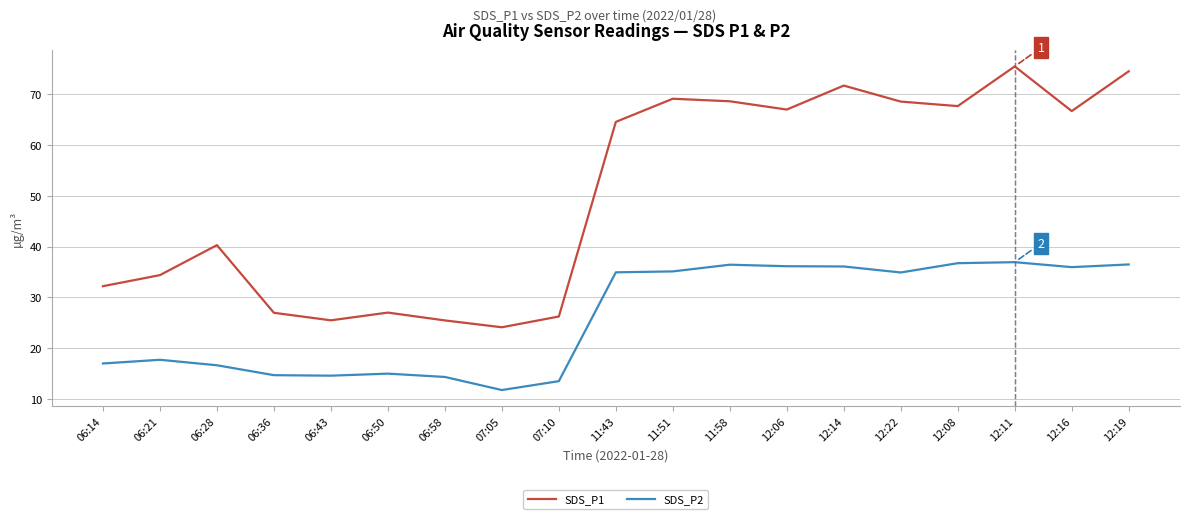

What position from the right is 07:05?

12